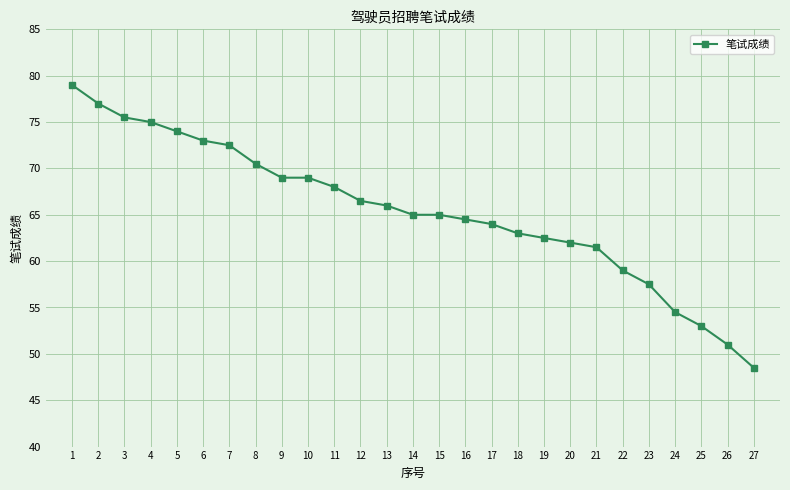

What is the smallest value displayed?

48.5